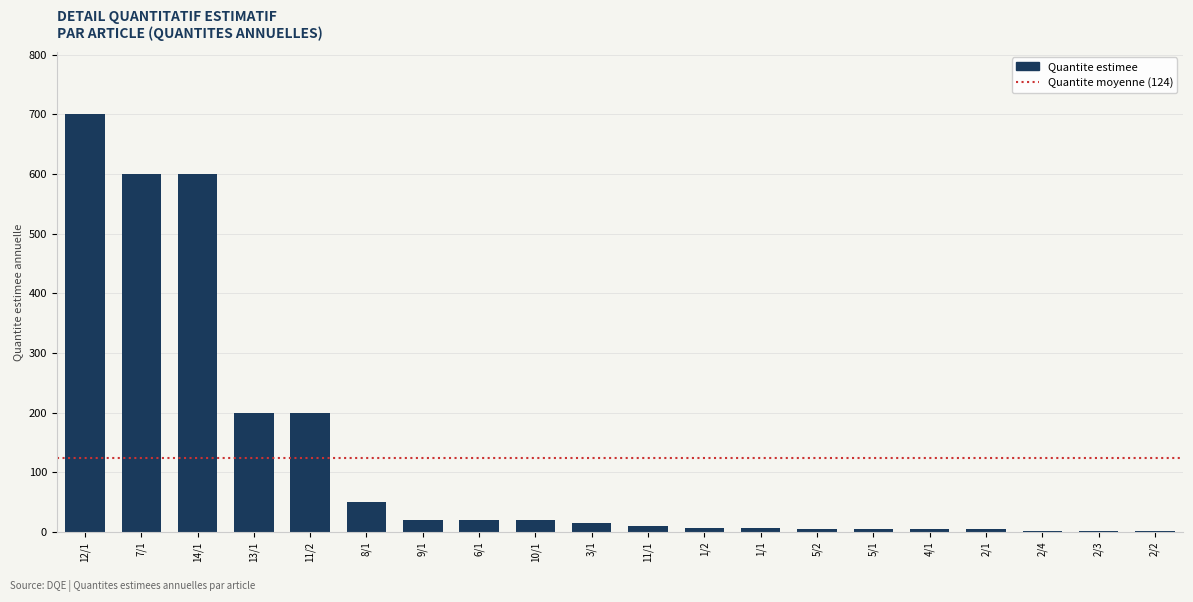

Is it true that the value at 12/1 is 1058?

False